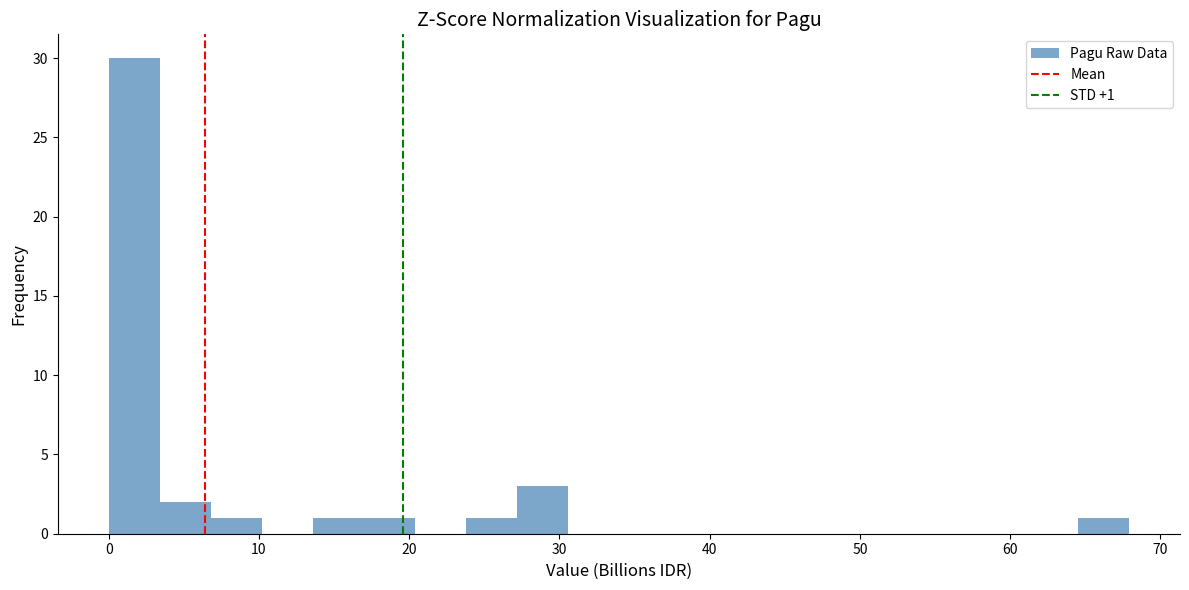

Around what value on the x-axis is the tallest bar? Give the approximate position of its centre, as read against the axis.

2